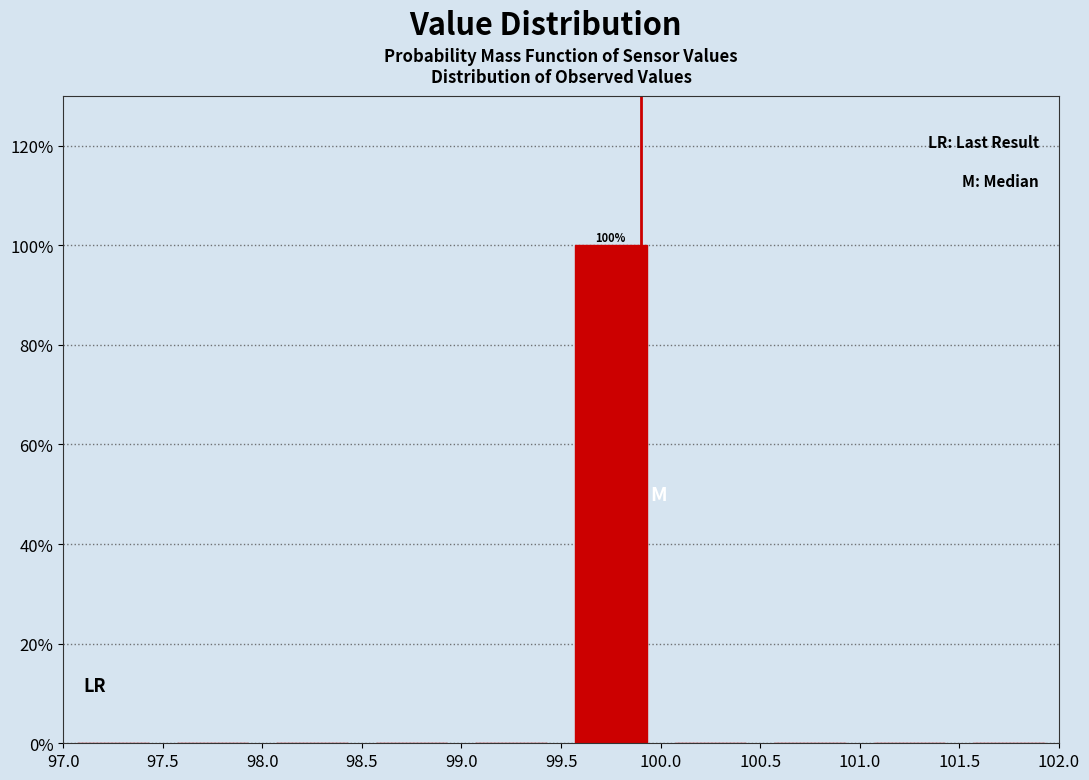

Over which range of the x-axis is the bar tallest?

99.5 to 100.0